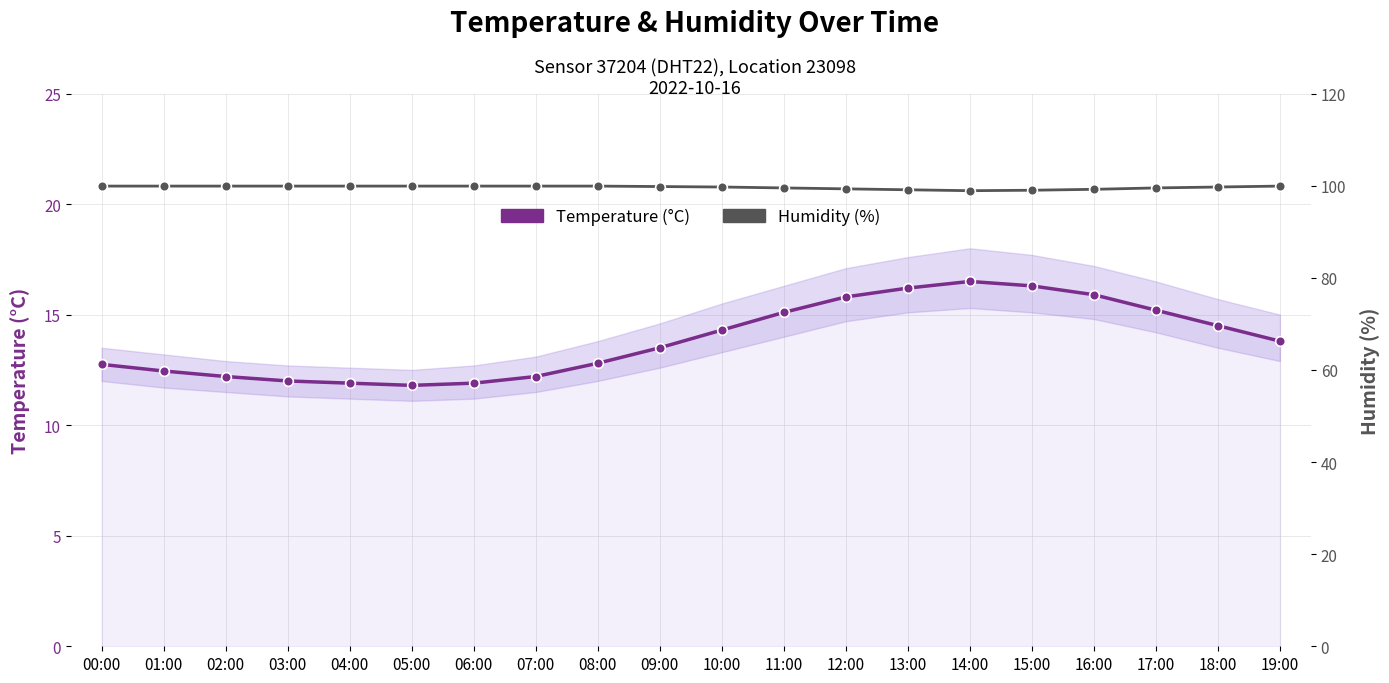

The Humidity (%) series shows 31.6 at 10:00. True or false?

False